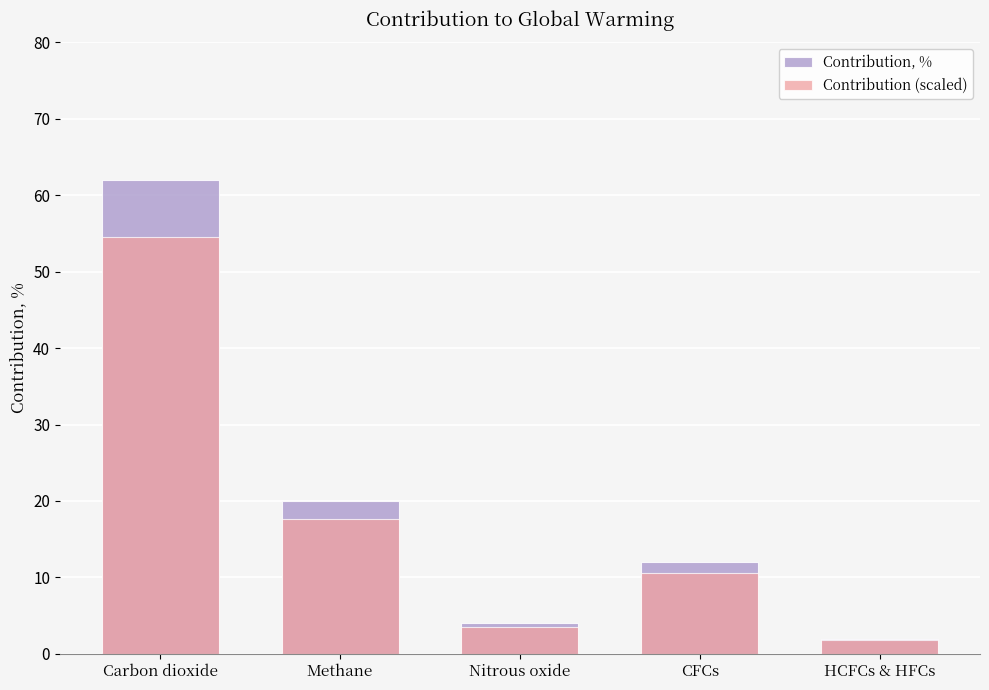

The Contribution, % series shows 12.0 at CFCs. True or false?

True